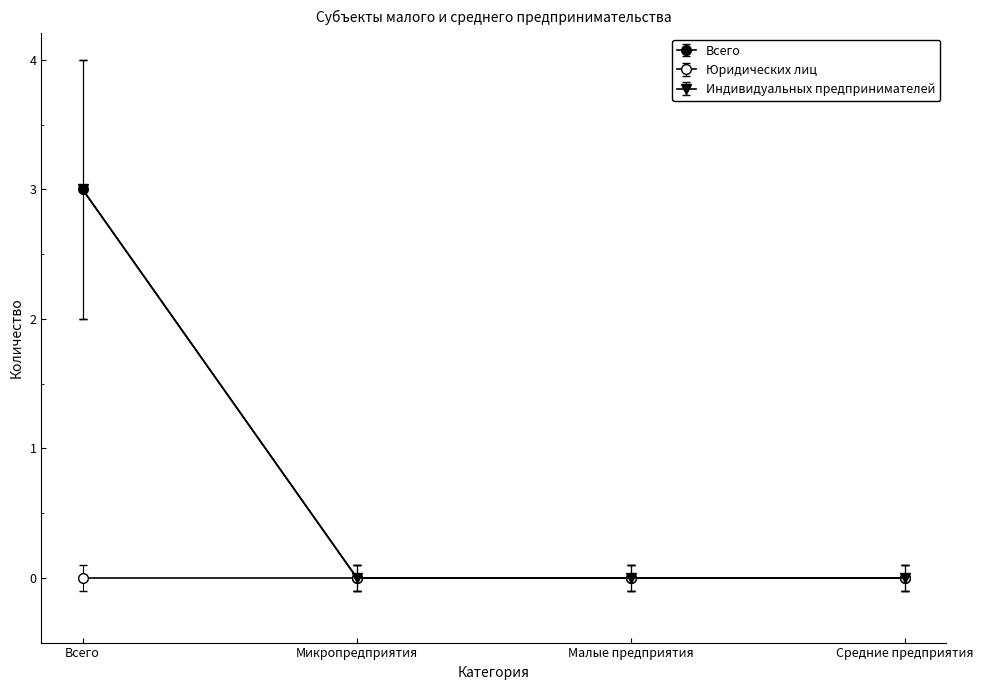

True or false: Индивидуальных предпринимателей and Всего cross at least once.

False